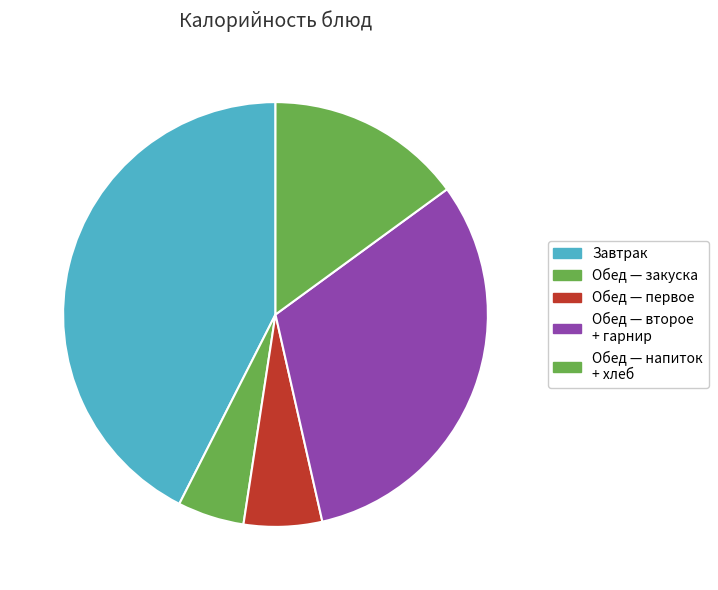

Which category has the smallest portion of the pie?

Обед — закуска